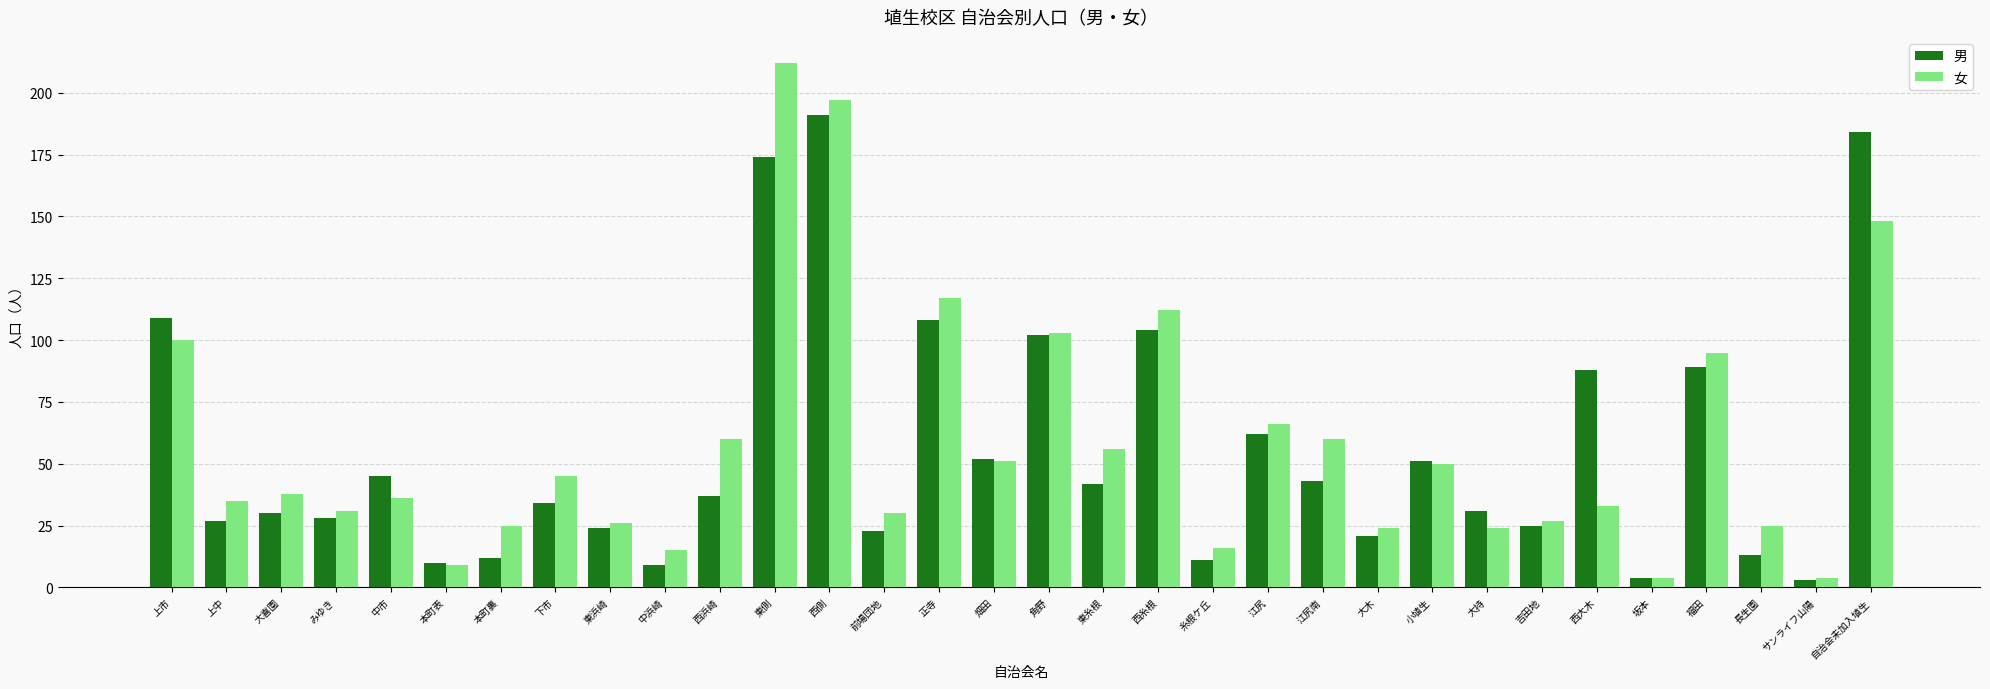

How many values in the 女 series are below 38?

16